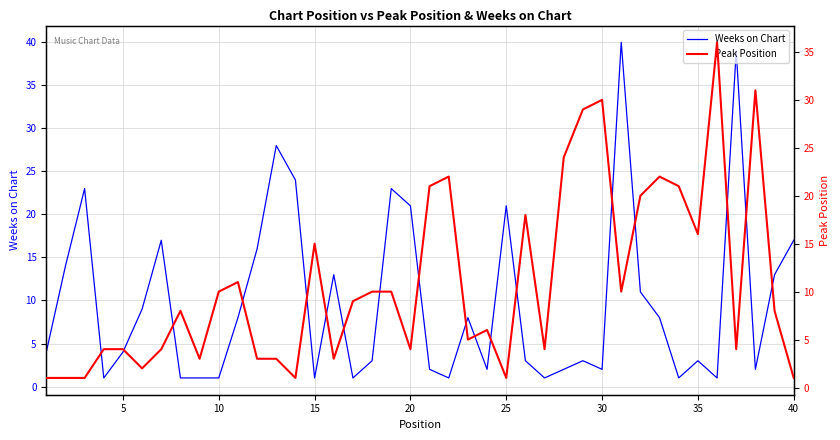

Does the chart have visible grid lines?

Yes